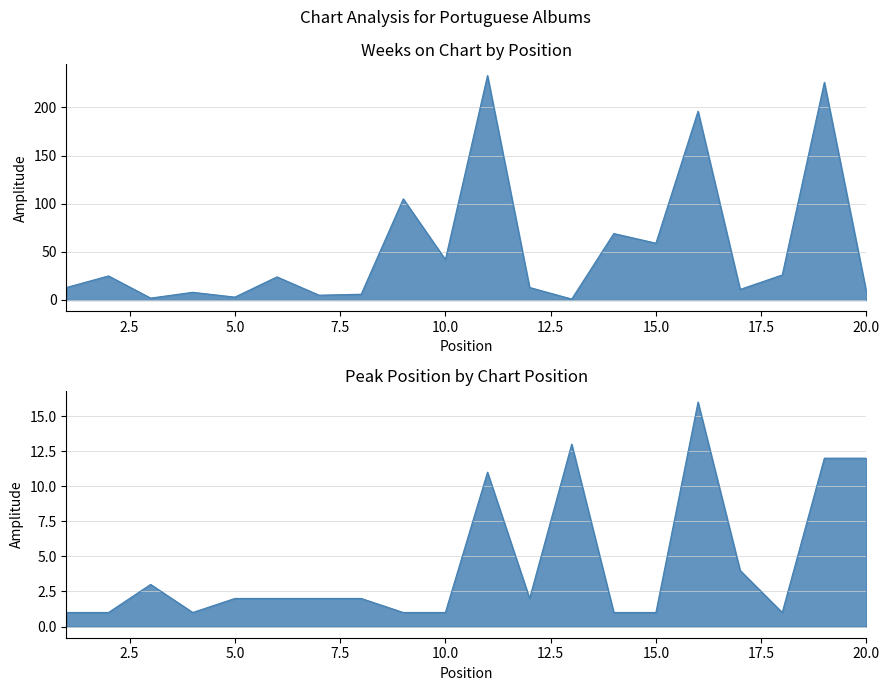

How many interior local valleys does the Pico series have?

3